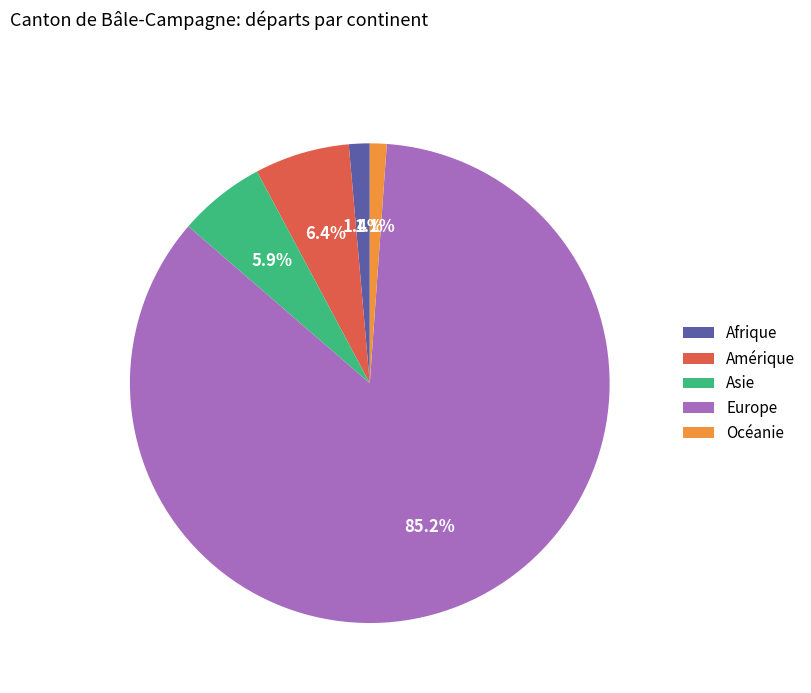

What is the majority slice?

Europe